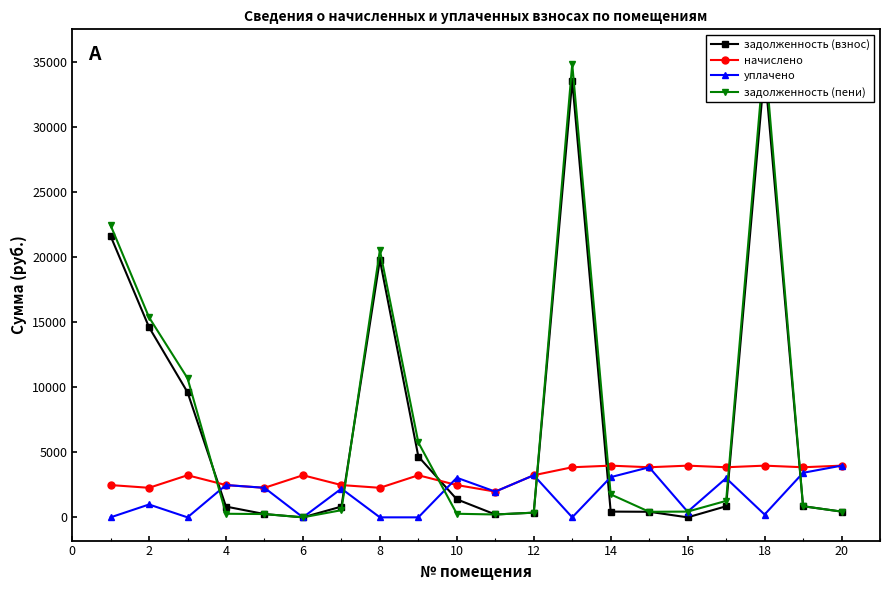

True or false: начислено has more than 0 points higher than both neighbors.

True